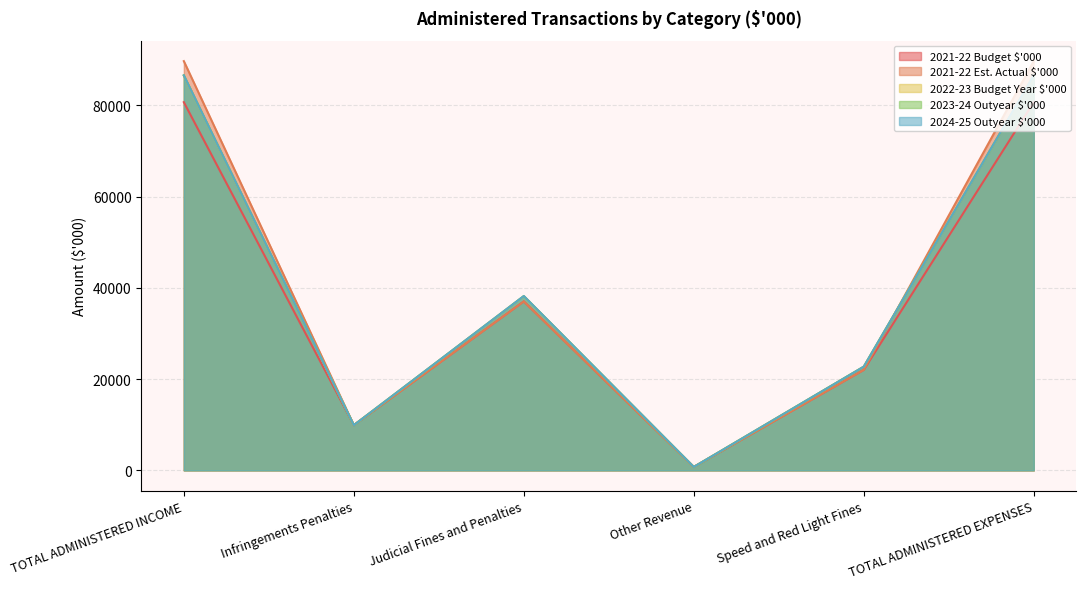

At Infringements Penalties, list the series in order from smallest to largest.

2021-22 Budget $'000, 2021-22 Est. Actual $'000, 2022-23 Budget Year $'000, 2023-24 Outyear $'000, 2024-25 Outyear $'000